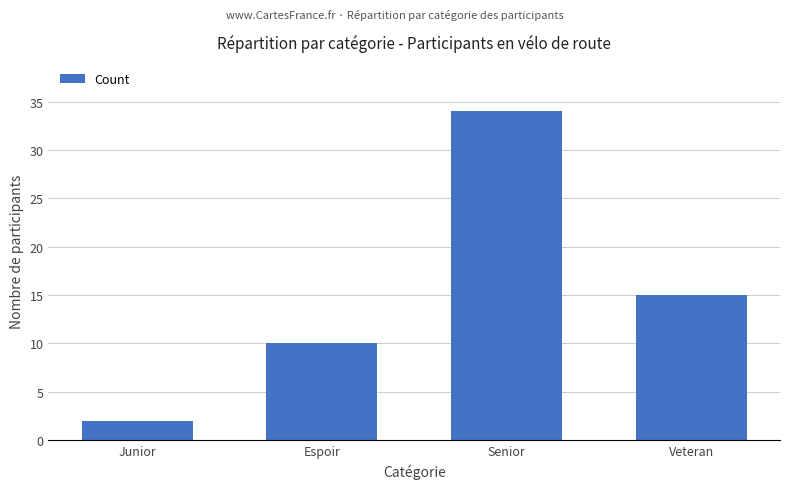

What is the difference between the values at Espoir and Veteran?

5